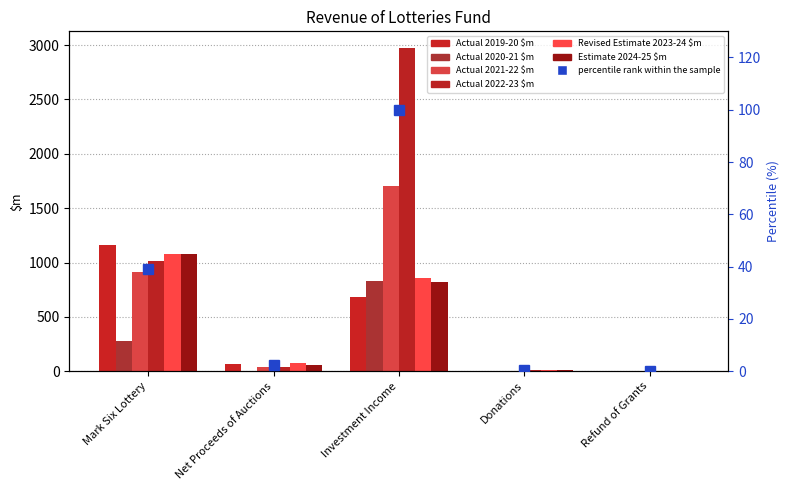

What is the label of the 3rd bar from the left?

Investment Income